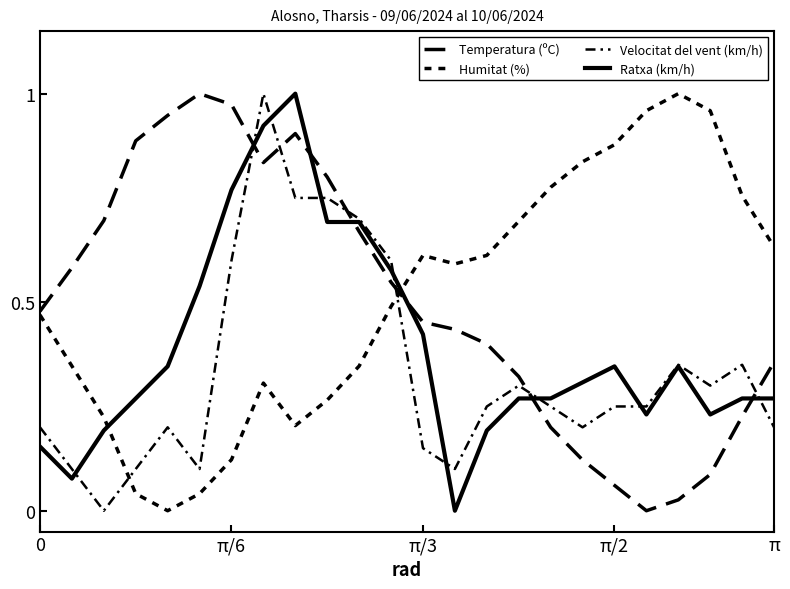

How many categories are shown in the chart?

24